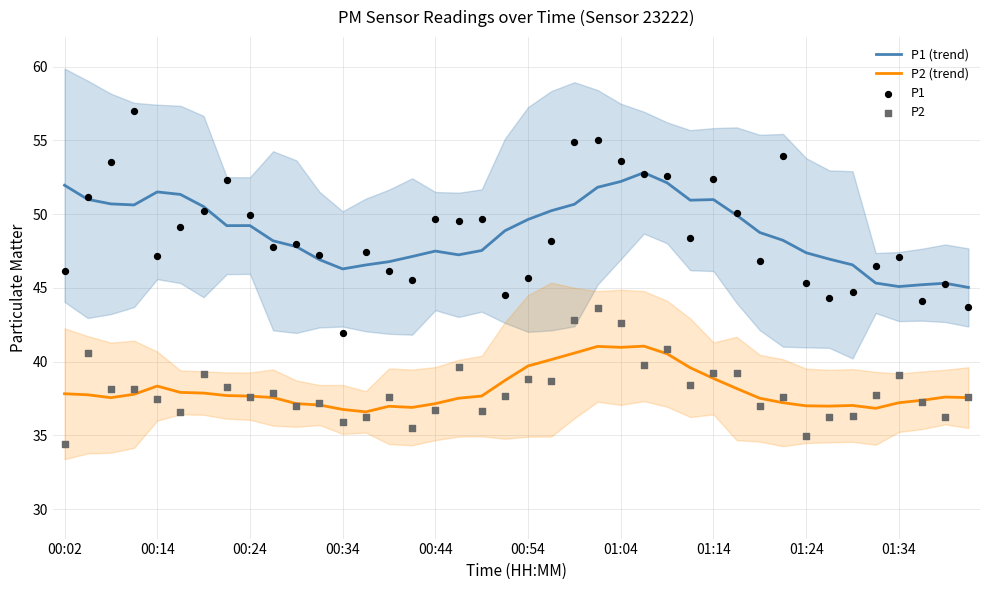

True or false: P1 (trend) and P2 (trend) cross at least once.

False